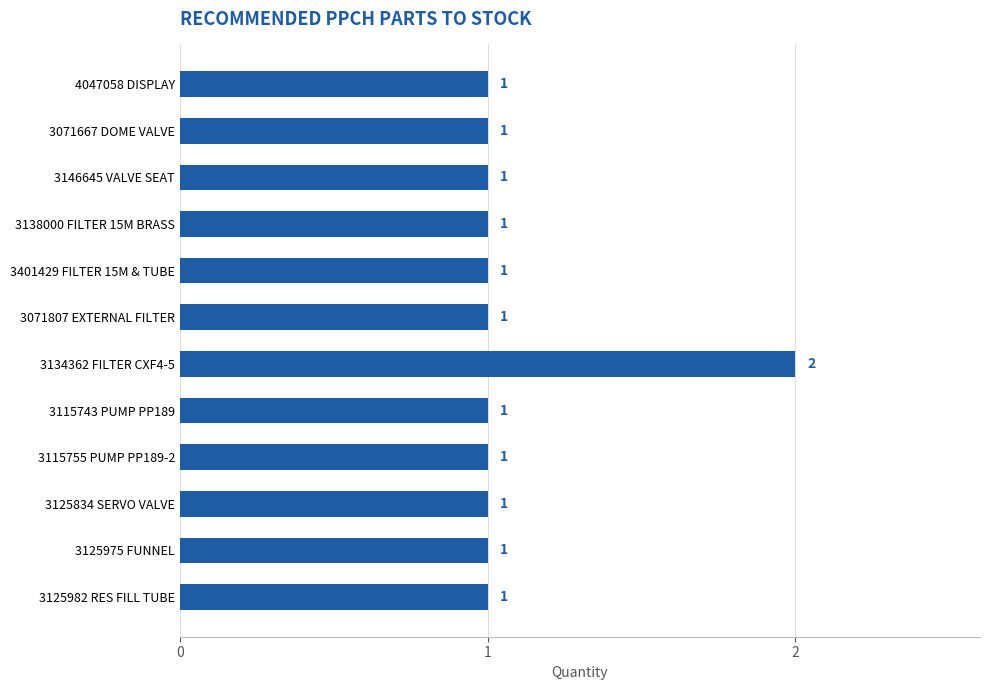

How many data points are above 1?

1